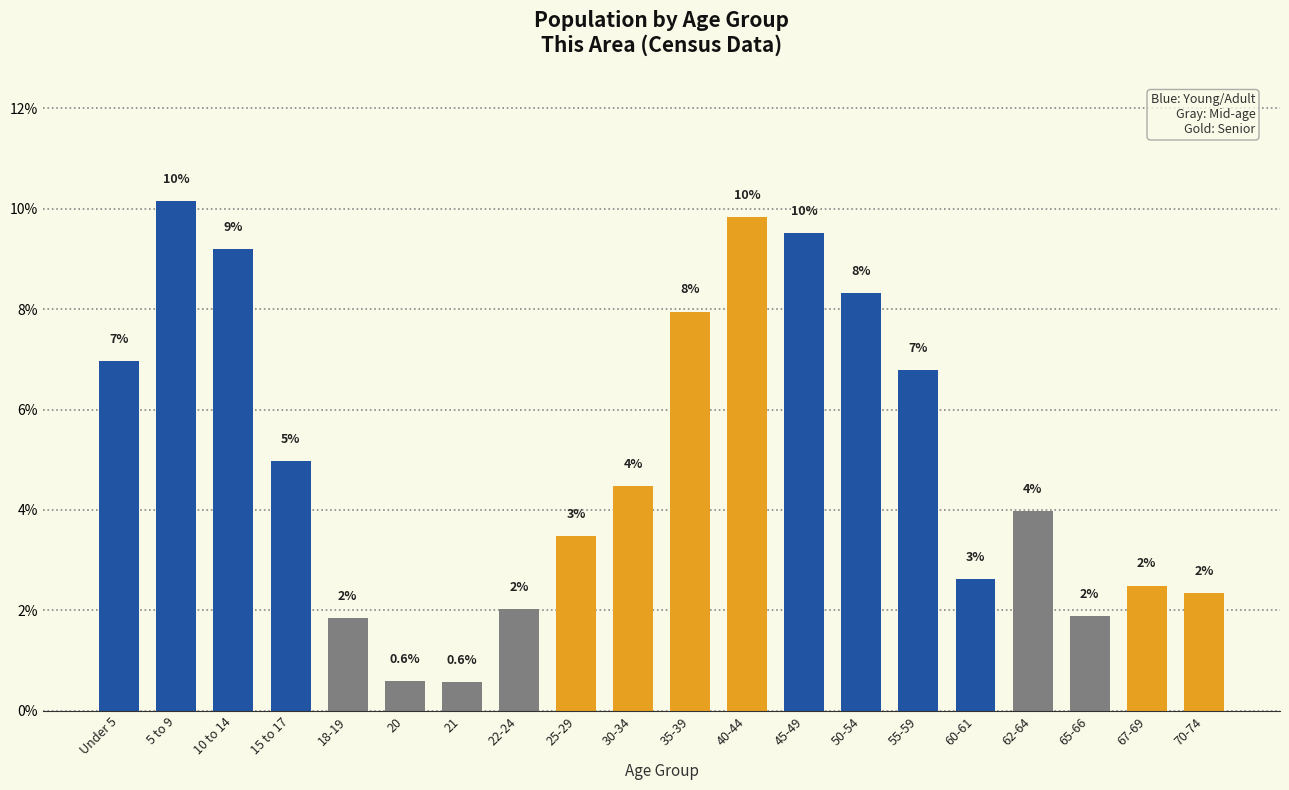

Approximately how many times larger is the value at 18-19 compared to 62-64?

0.5